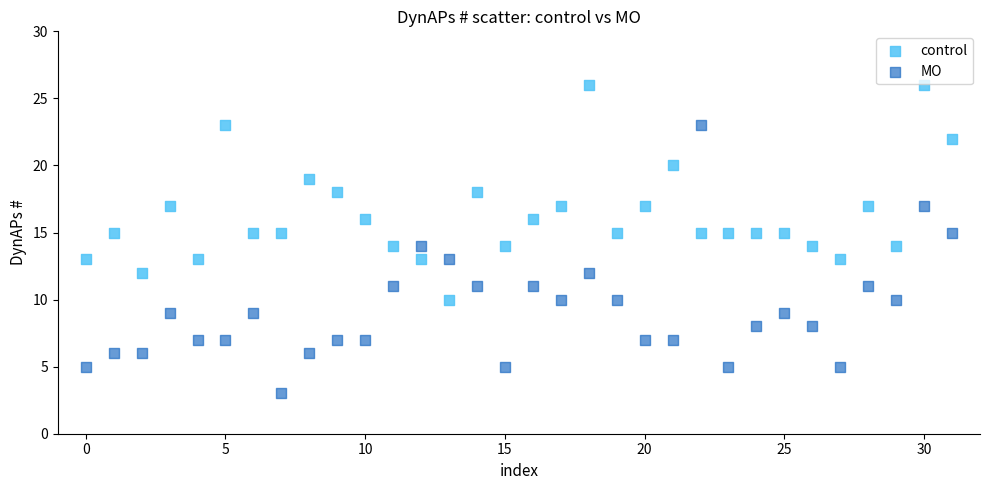

Which series reaches the minimum Y coordinate?

MO